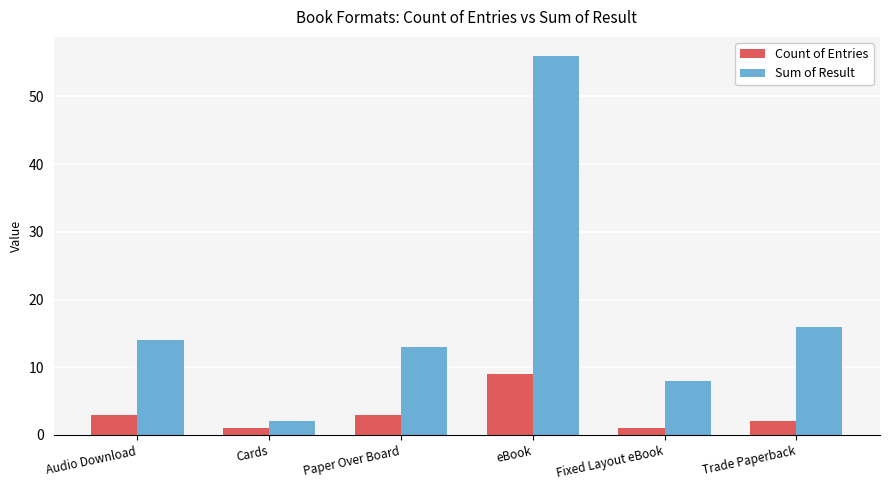

Reading left to right, transcribe all the data shown in this chart.

Count of Entries: 3	1	3	9	1	2
Sum of Result: 14	2	13	56	8	16